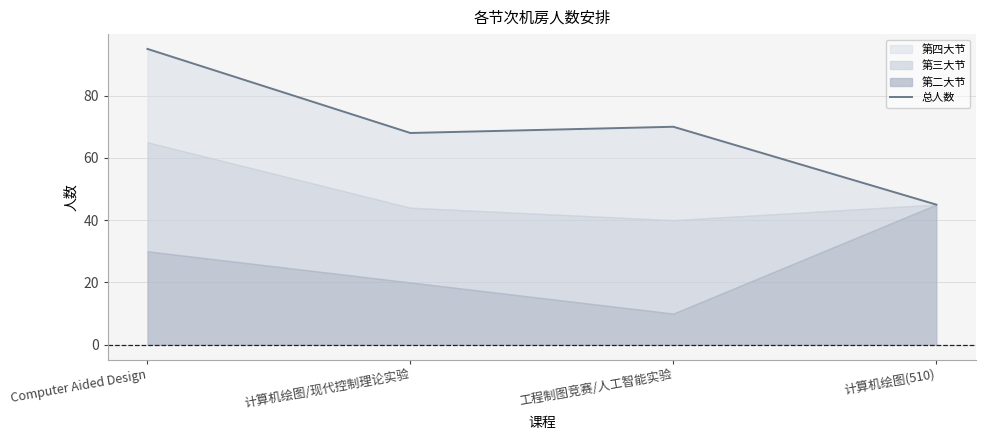

Rank the categories by value from highest to lowest.

Computer Aided Design, 工程制图竞赛/人工智能实验, 计算机绘图/现代控制理论实验, 计算机绘图(510)